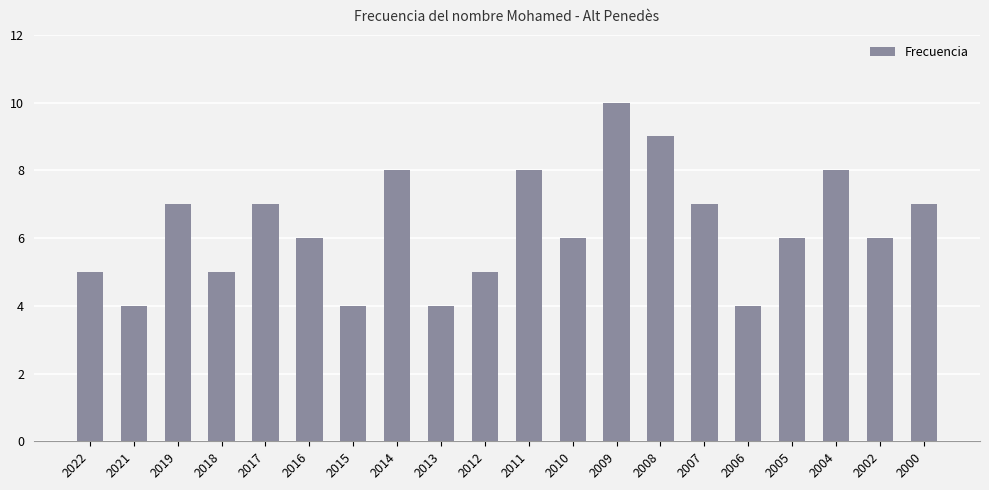

Reading left to right, extract all data points from this chart.

5	4	7	5	7	6	4	8	4	5	8	6	10	9	7	4	6	8	6	7